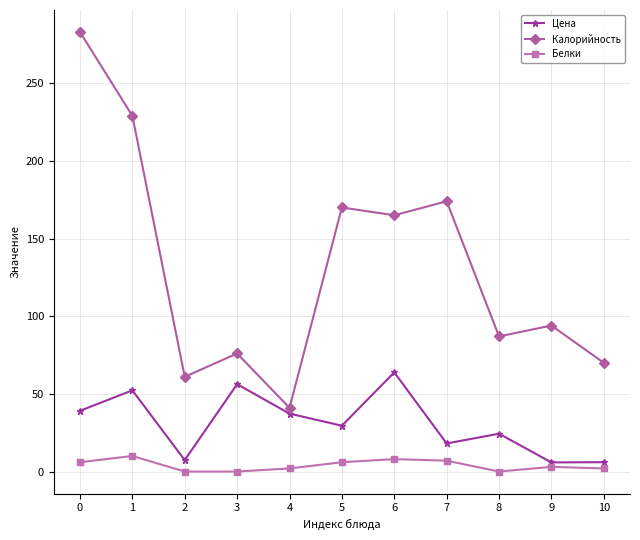

At how many categories does at least one series exceed 7?

11